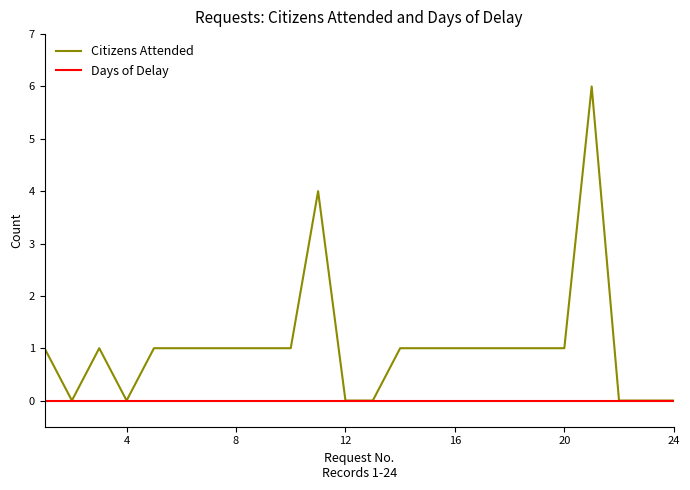

True or false: Citizens Attended has more than 1 points higher than both neighbors.

True